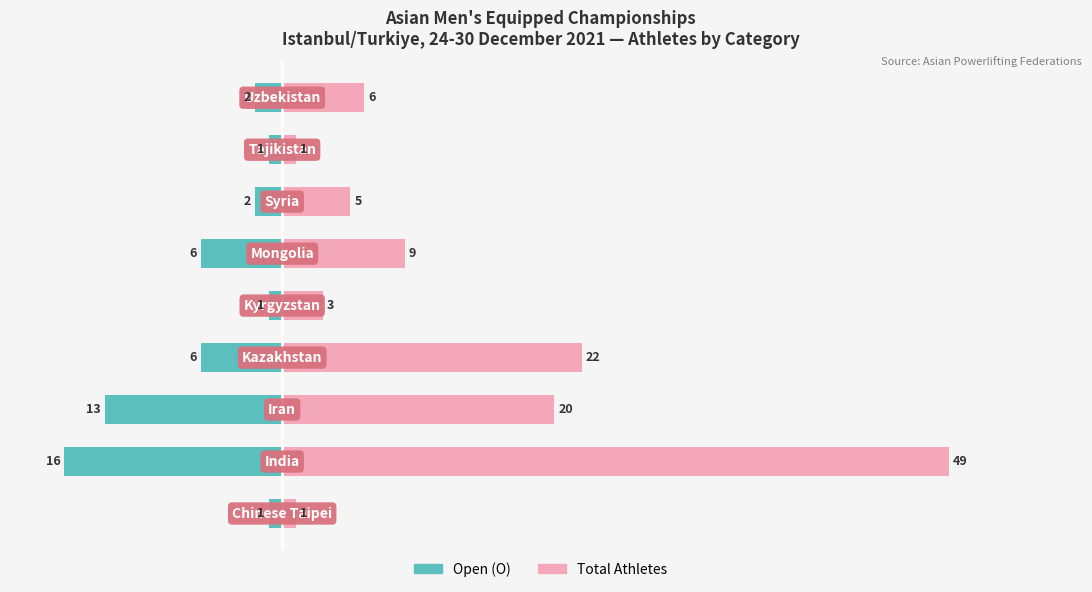

What is the difference between the maximum and minimum values in the Total Athletes series?

48